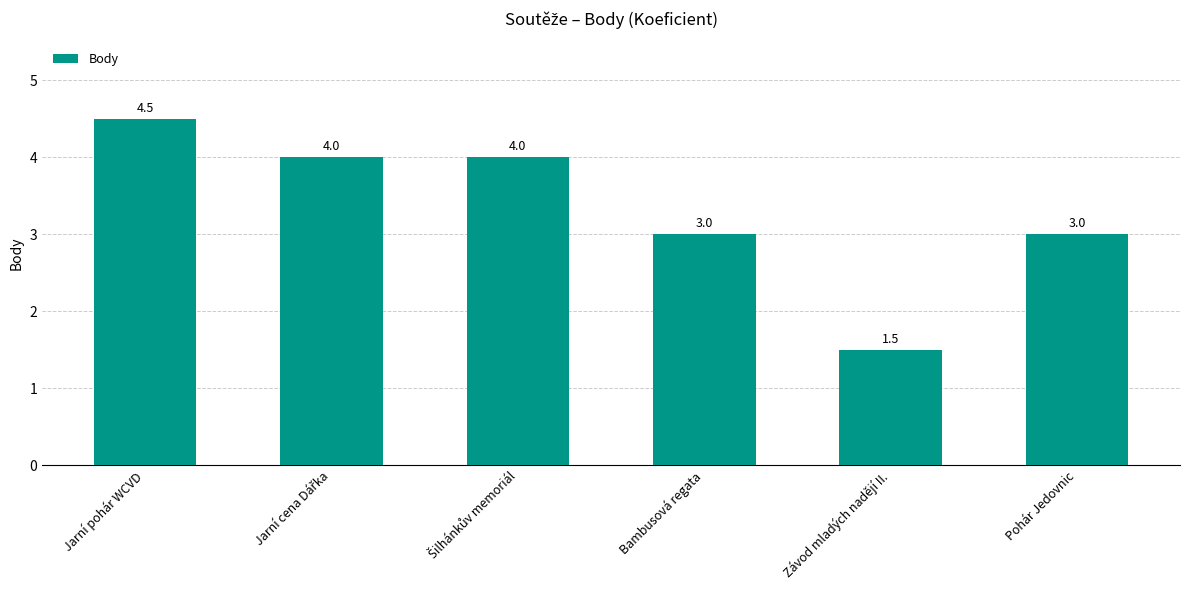

True or false: the data shows 4.5 at Jarní pohár WCVD.

True